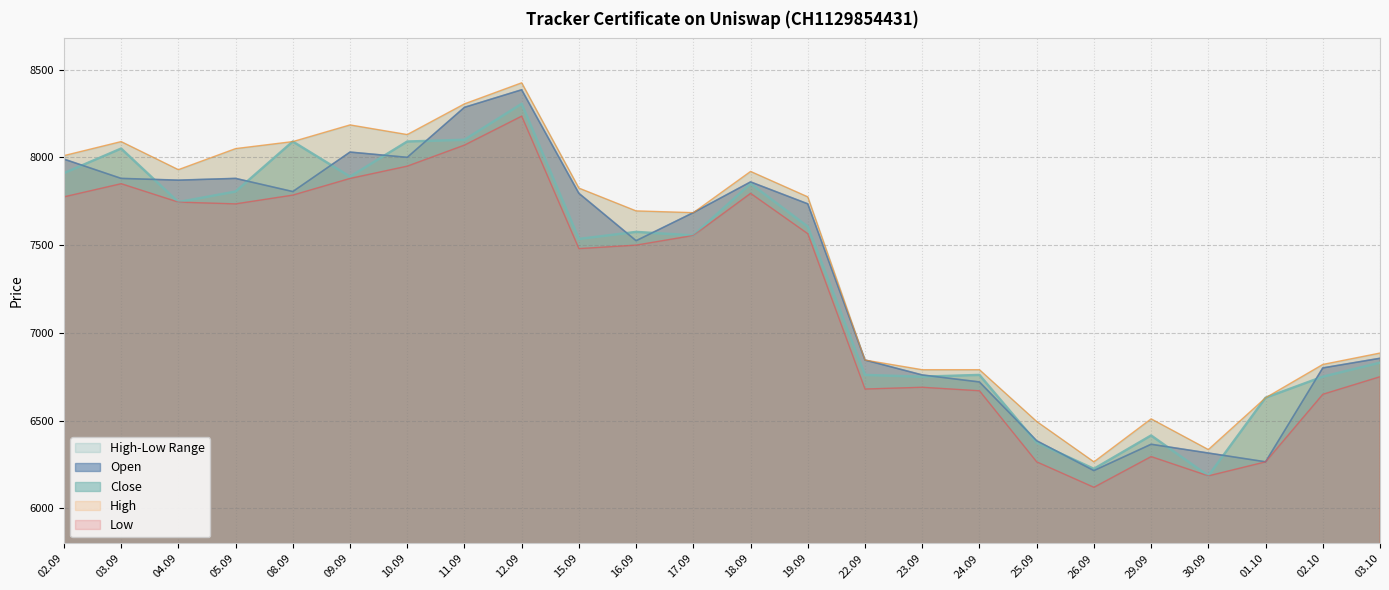

The value of Open at 26.09 is 6215. True or false?

True